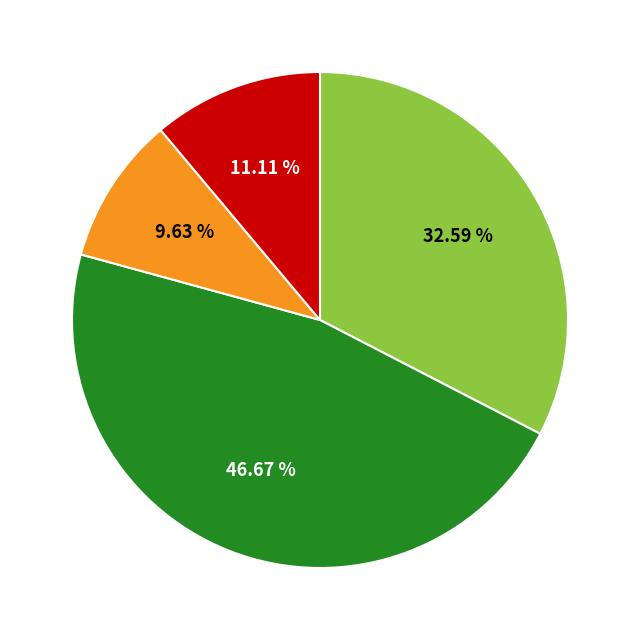

Is there a majority slice in this chart?

No